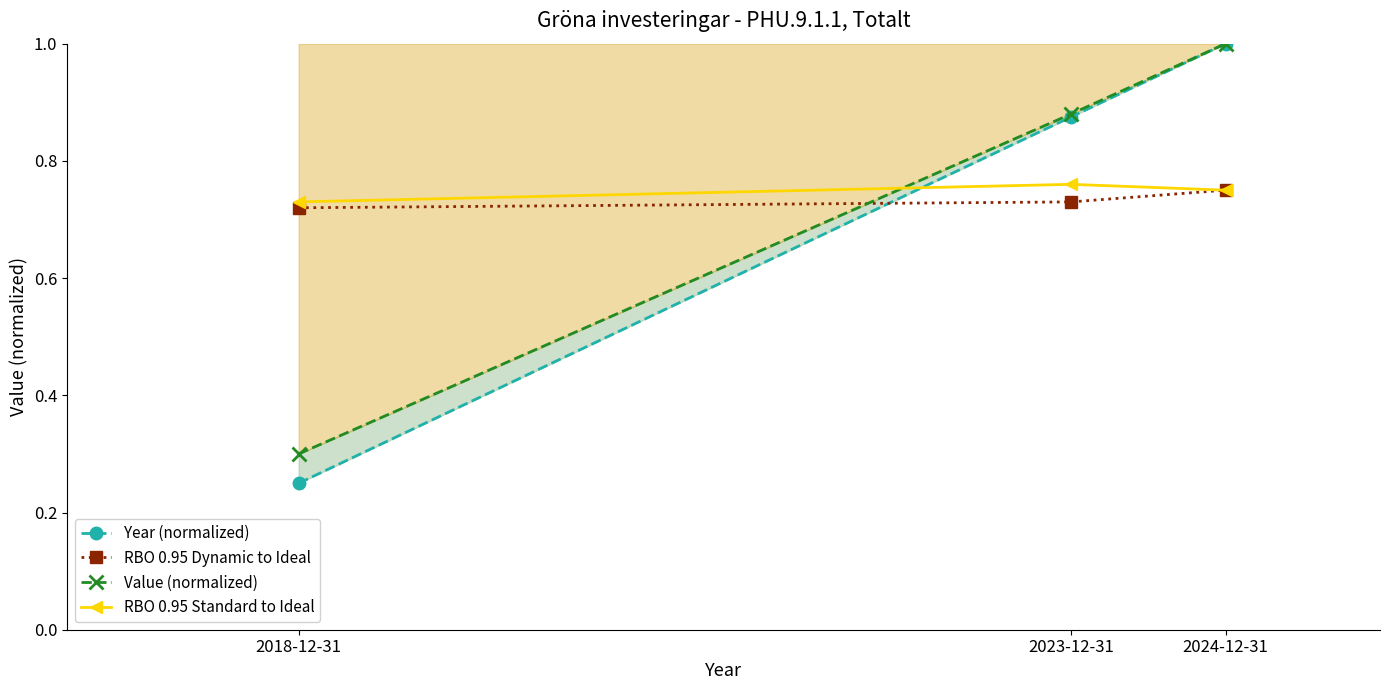

What is the difference between the highest and lowest values at 2018-12-31?

0.5